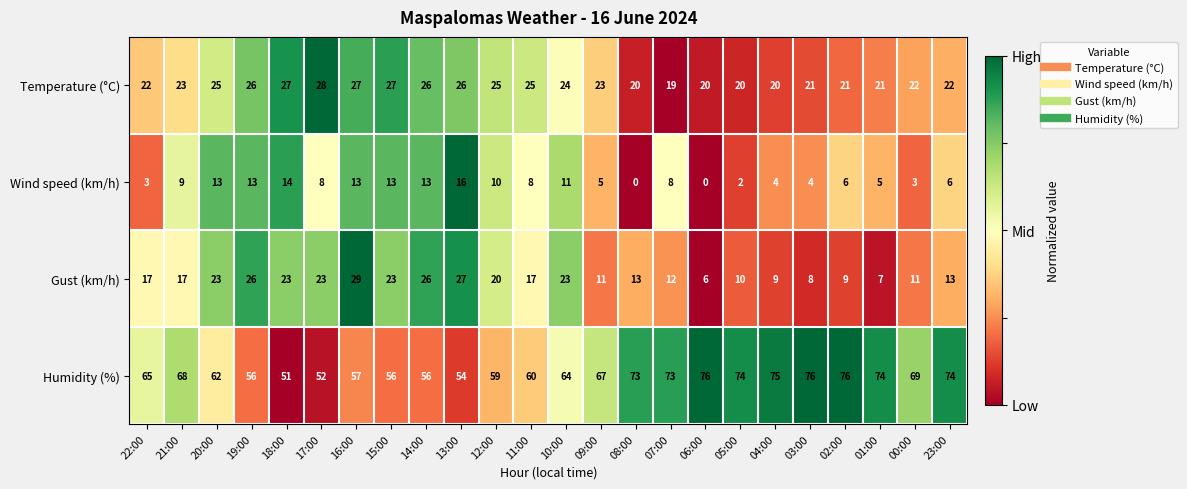

What is the sum of the Humidity (%) values at 07:00 and 18:00?

124